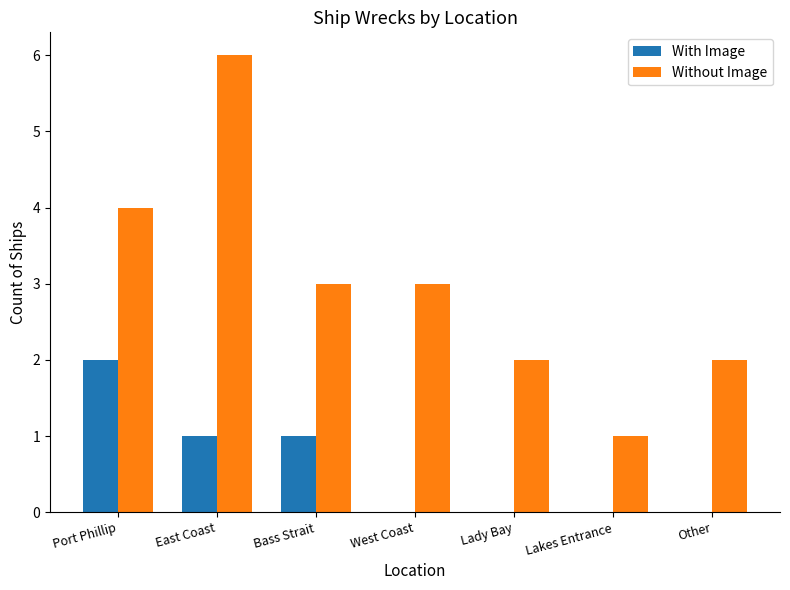

How many data points does each series have?

7